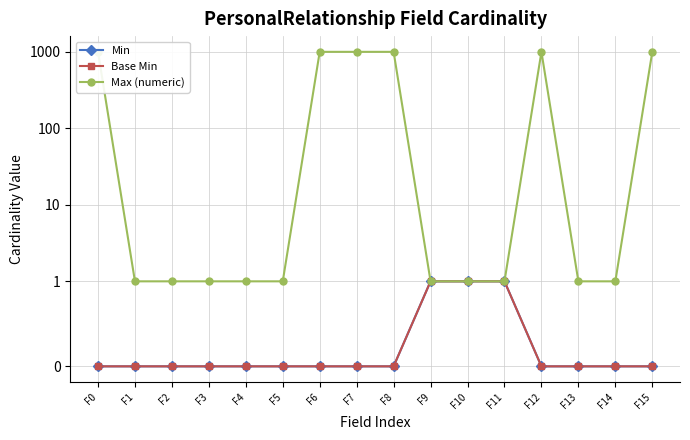

What are all the series names shown in the legend?

Min, Base Min, Max (numeric)